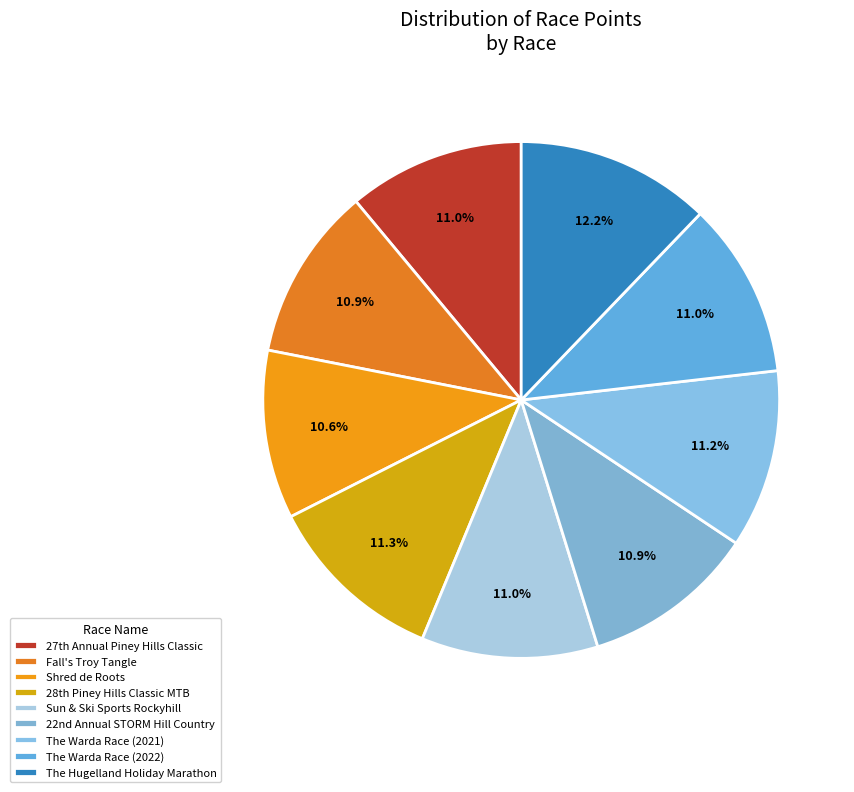

To the nearest percent, what is the combined percentage of The Hugelland Holiday Marathon and The Warda Race (2022)?

23%